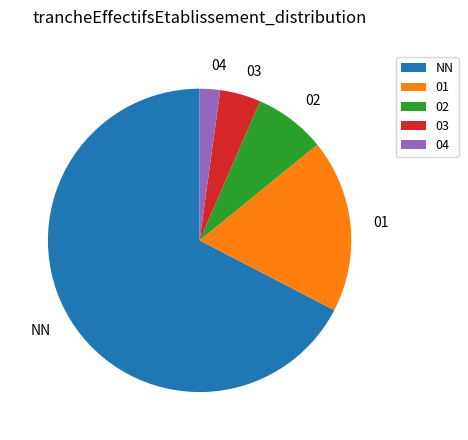

Between NN and 02, which is larger?

NN